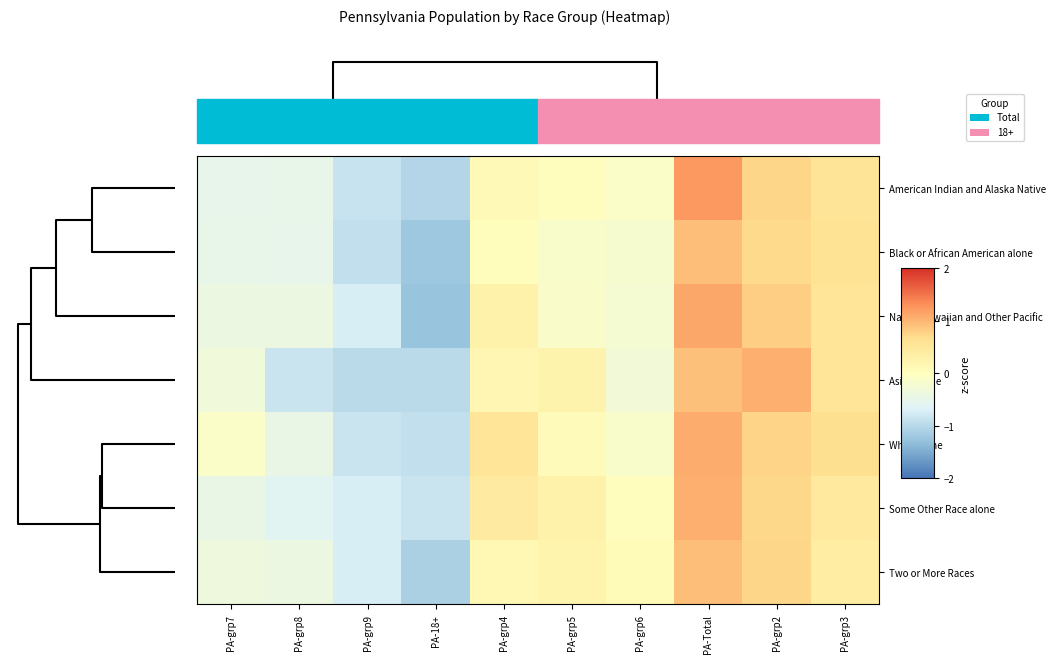

List the series in order of their peak value, lowest first.

Two or More Races, Black or African American alone, Some Other Race alone, Asian alone, White alone, Native Hawaiian and Other Pacific, American Indian and Alaska Native